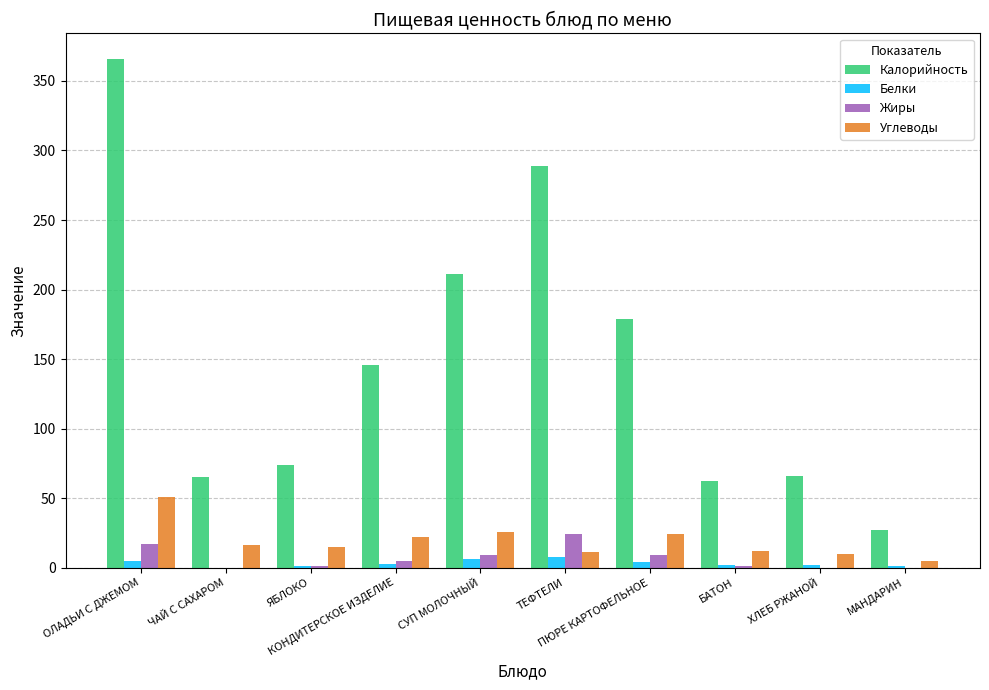

How many series are shown in this chart?

4